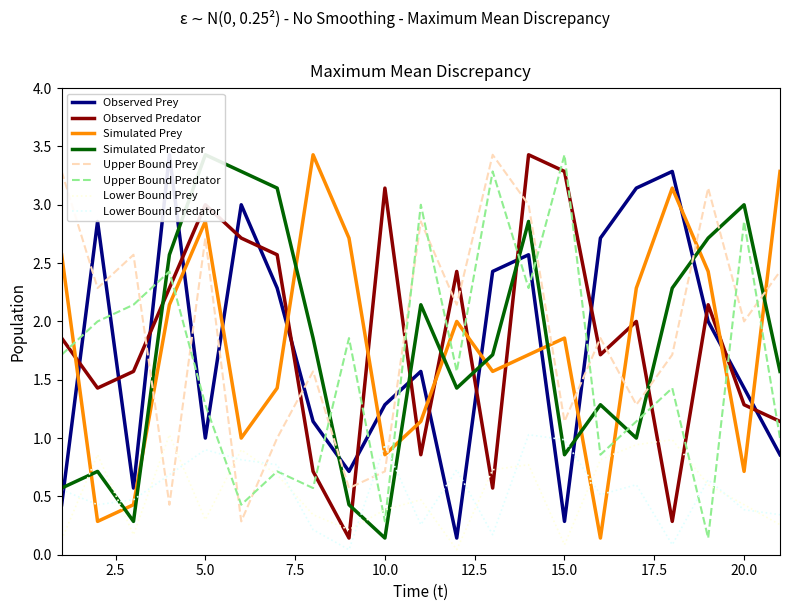

What is the maximum value for Lower Bound Prey?

1.0